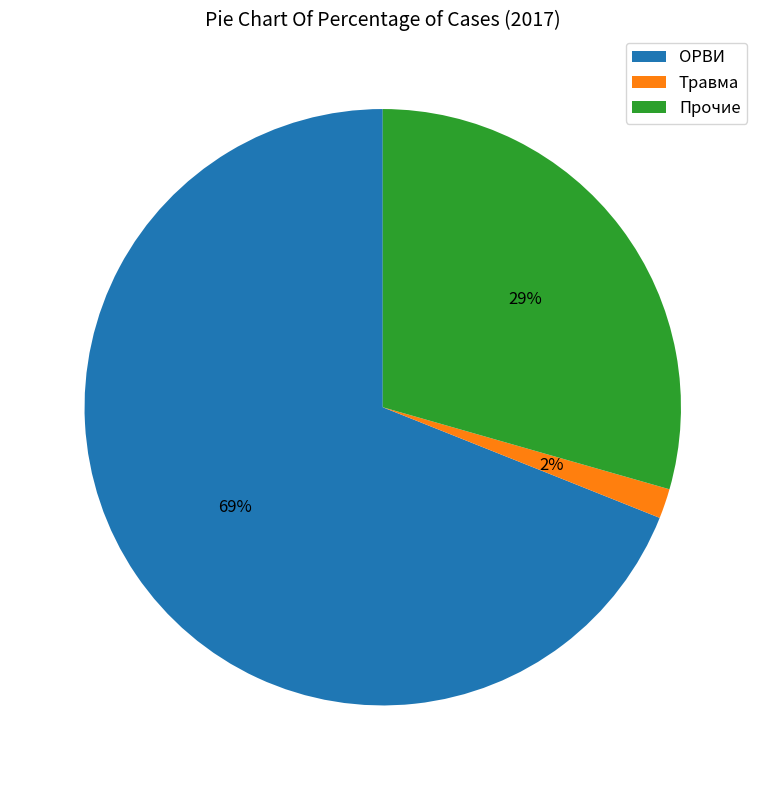

What percentage is the Травма slice, to the nearest percent?

2%